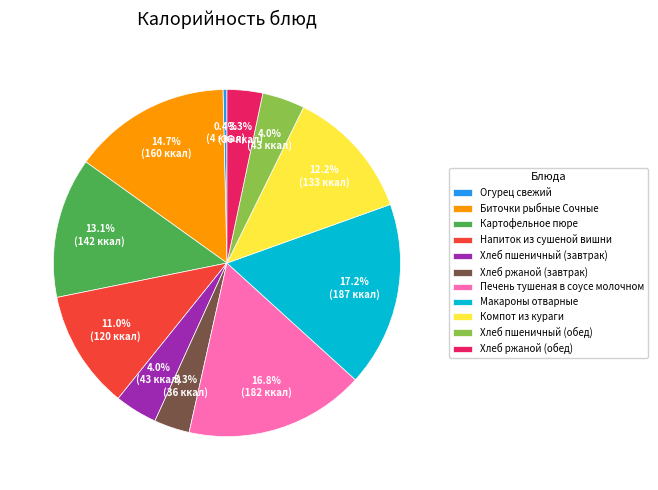

True or false: Хлеб ржаной (завтрак) accounts for 9% of the total.

False